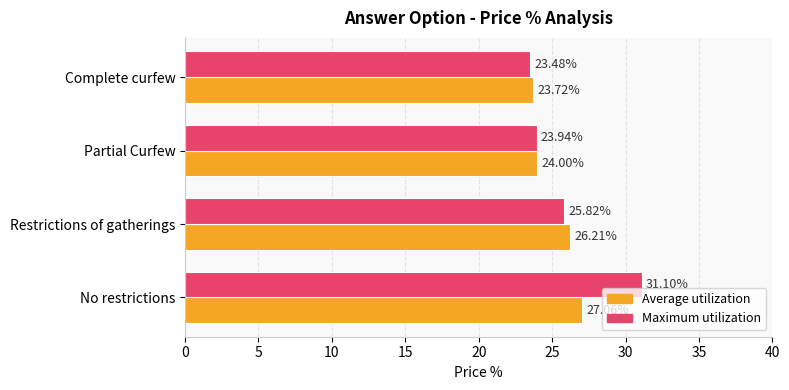

Which series changed the most between Restrictions of gatherings and Complete curfew?

Average utilization